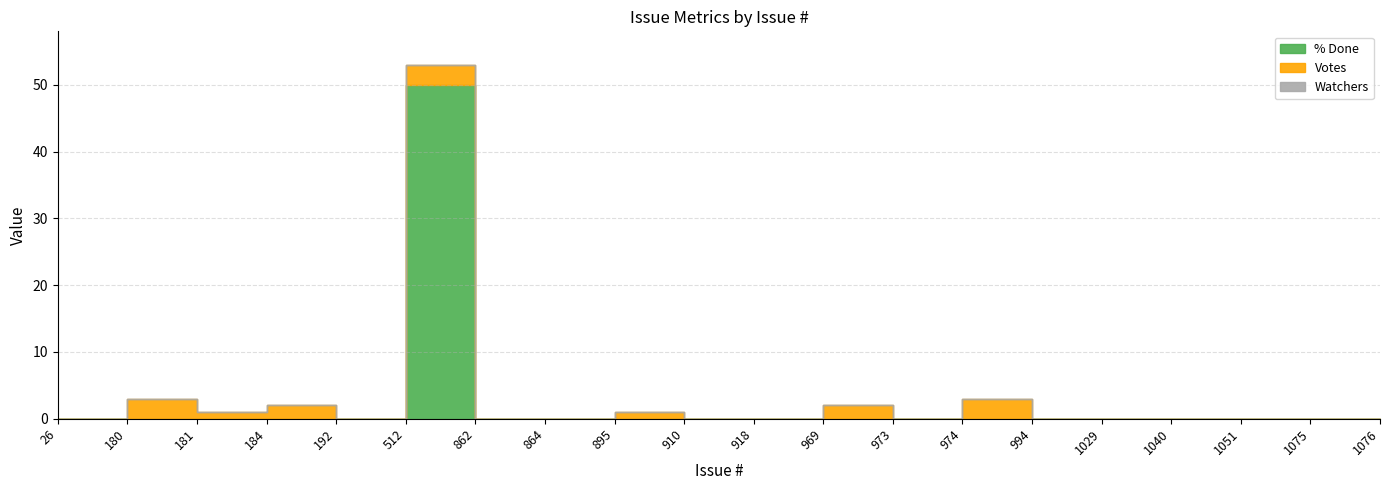

List the series in order of their overall mean, highest first.

% Done, Votes, Watchers